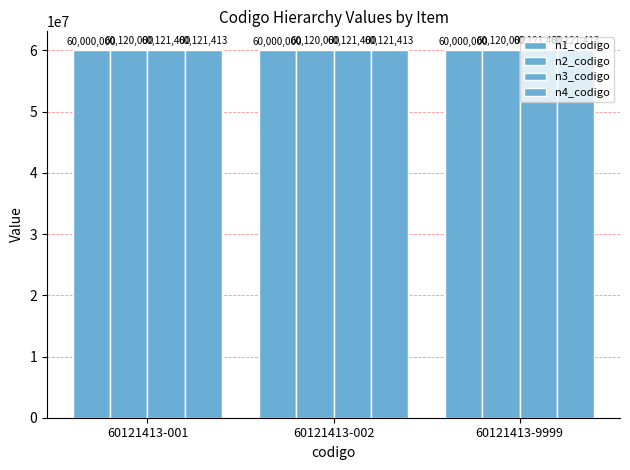

What is the greatest value displayed?

60121413